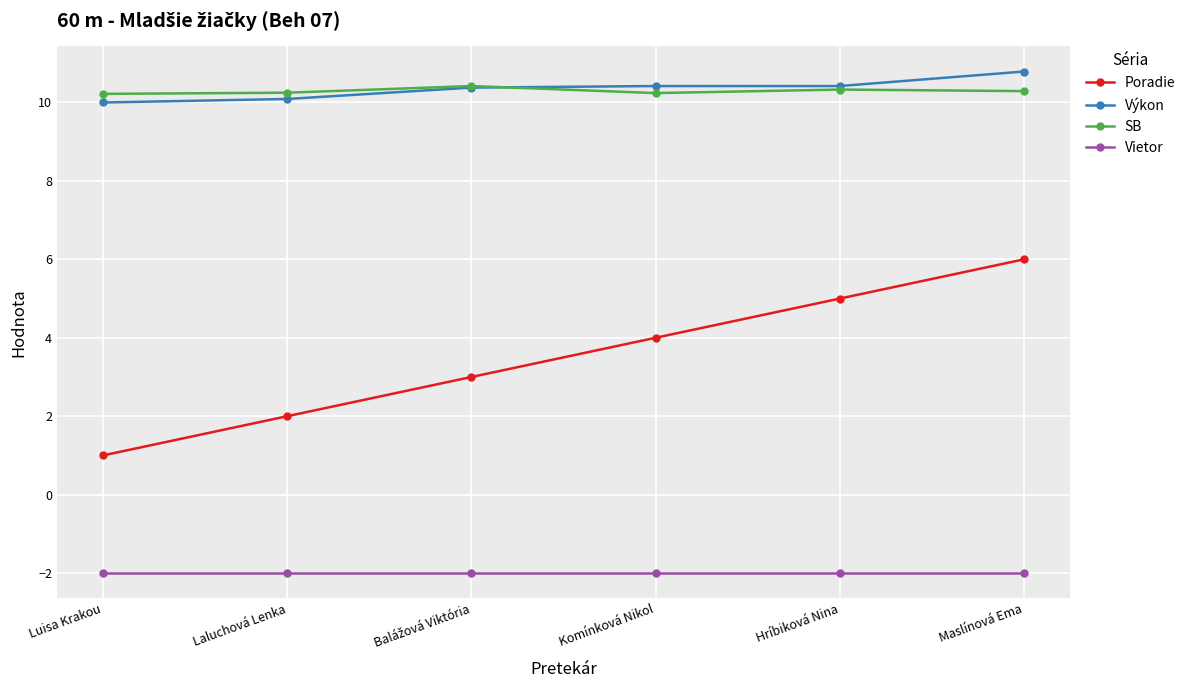

True or false: Poradie and Vietor cross at least once.

False